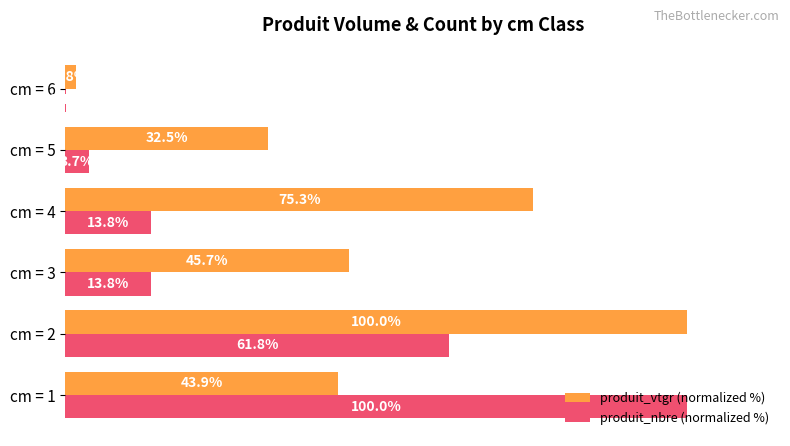

Which series changed the most between cm = 1 and cm = 3?

produit_nbre (normalized %)